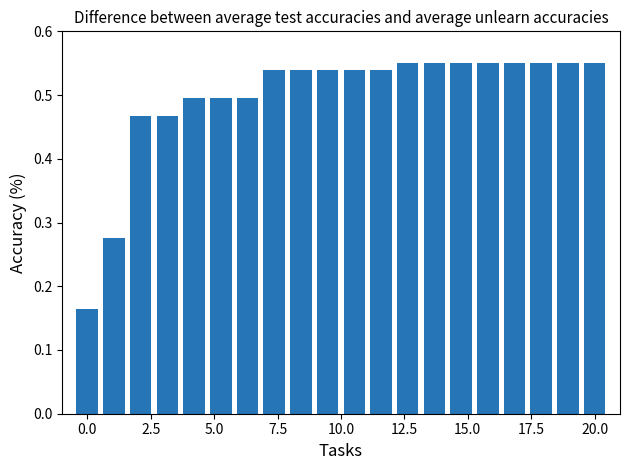

What is the difference between the maximum and minimum values?

0.4